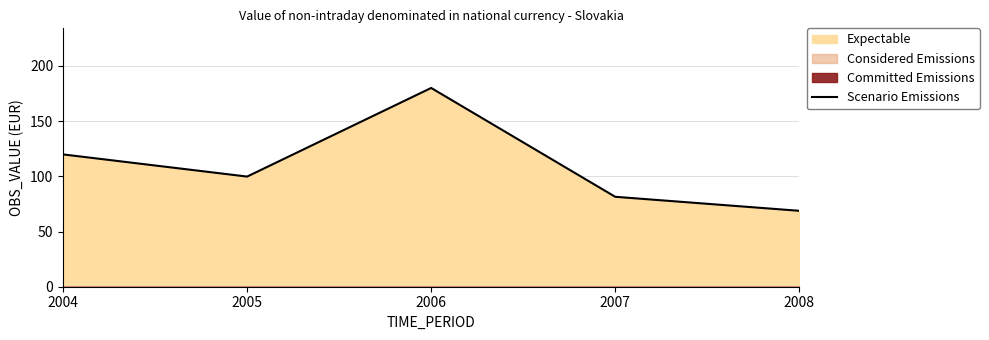

True or false: the data shows 68.5 at 2004.

False